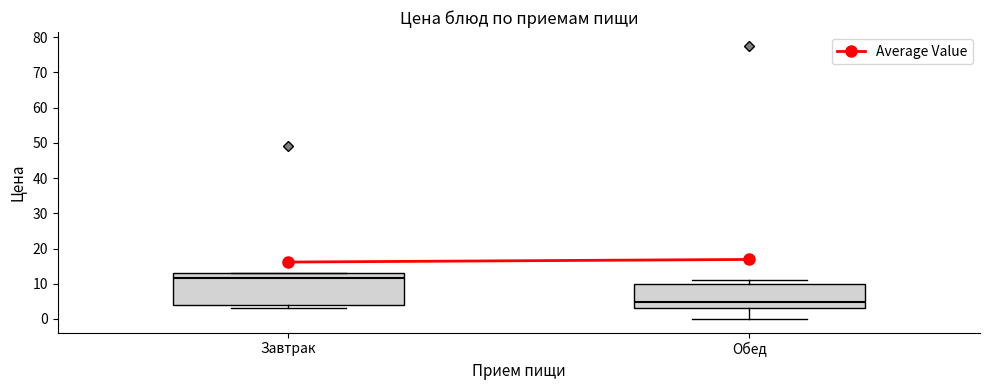

Which box's median line is the highest?

Завтрак